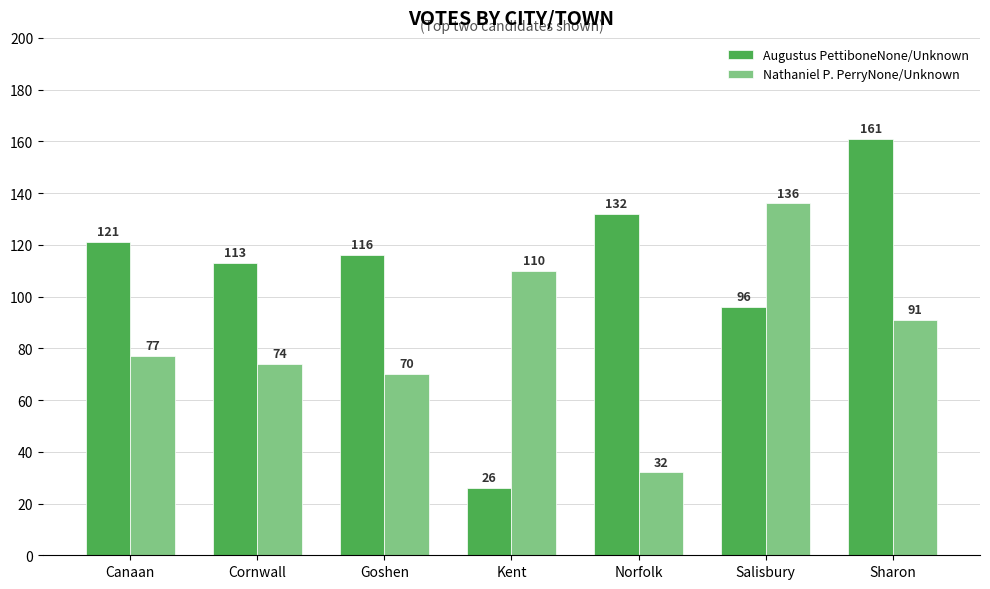

What is the spread (max minus min) of values at Canaan?

44